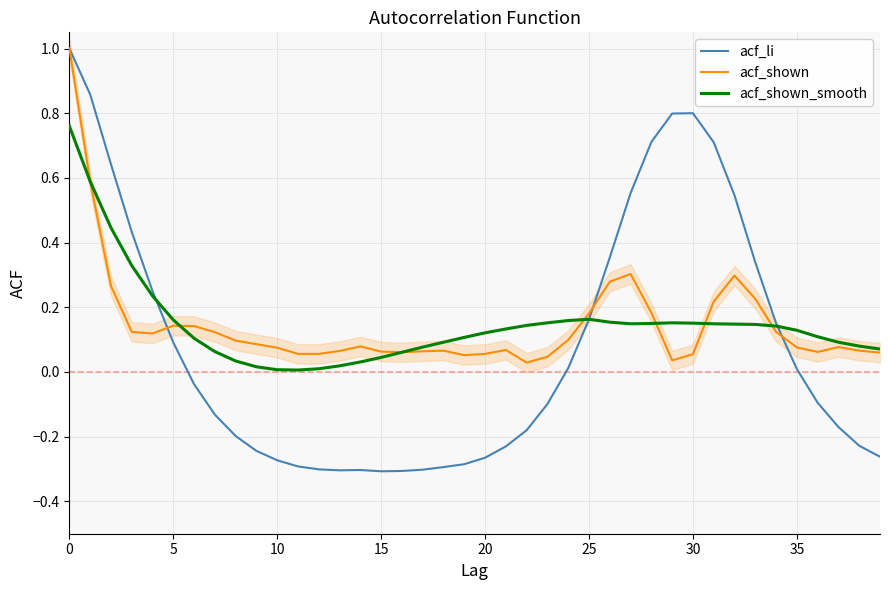

Rank the series at 16 from lowest to highest value.

acf_li, acf_shown, acf_shown_smooth